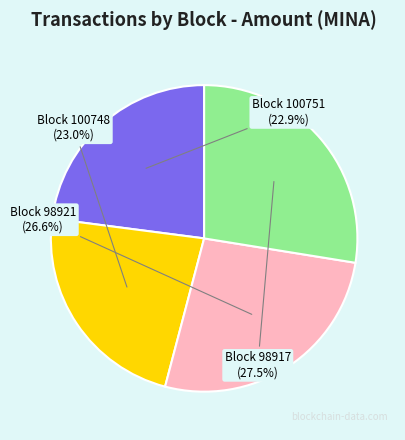

Which category has the biggest portion of the pie?

Block 98917